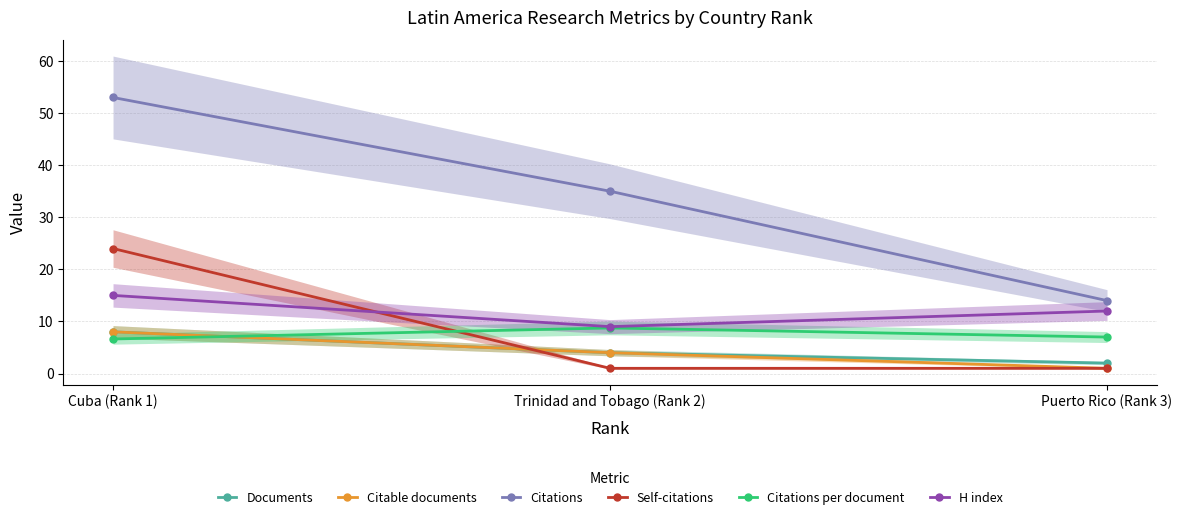

What is the average value of the Citable documents series?

4.3